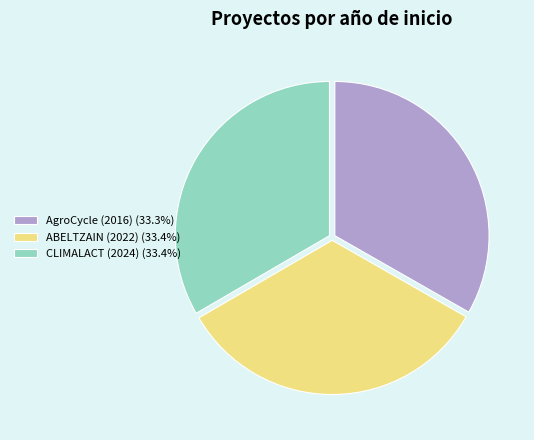

The AgroCycle (2016) slice represents 40% of the pie. True or false?

False